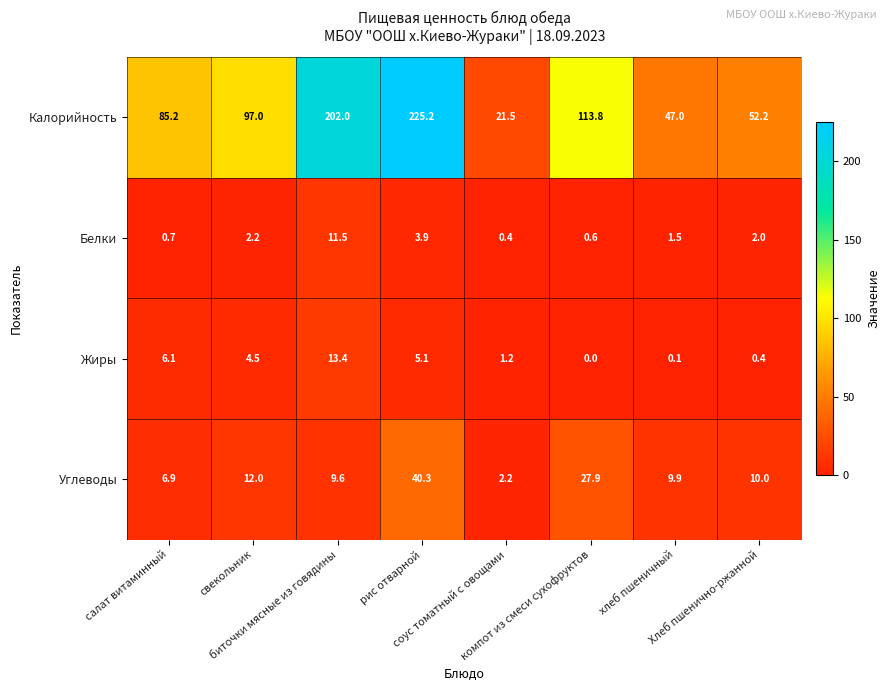

What is the sum of all Белки values?

22.8